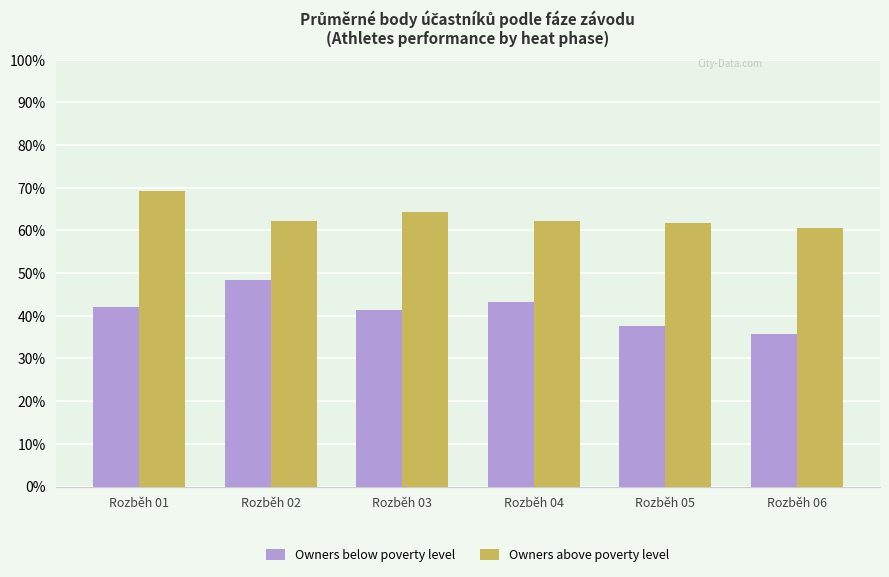

True or false: Owners above poverty level has a value of 28.9 at Rozběh 06.

False